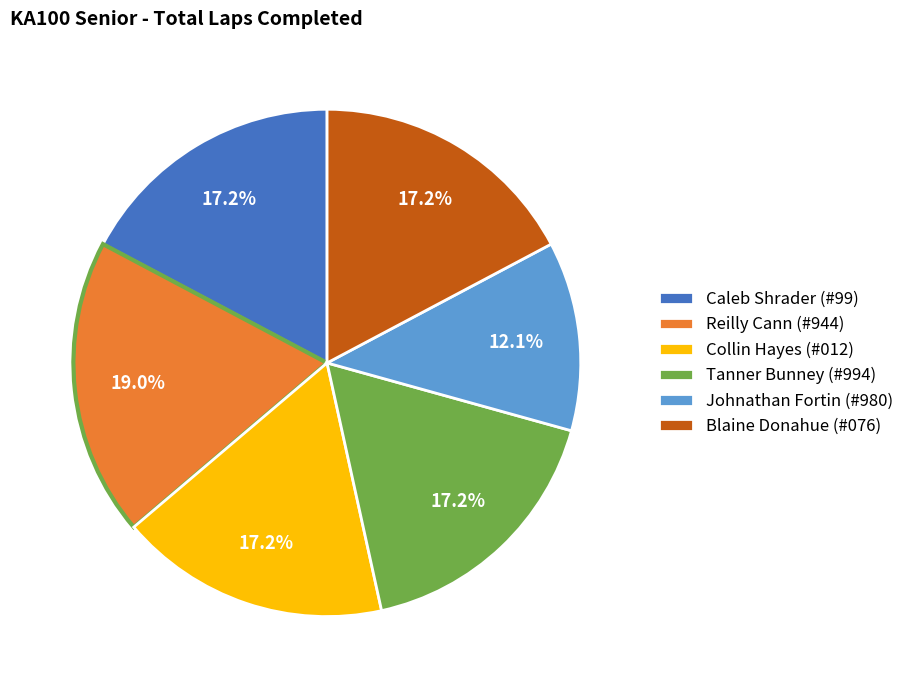

What percentage do Johnathan Fortin (#980) and Collin Hayes (#012) together represent?

29.3%